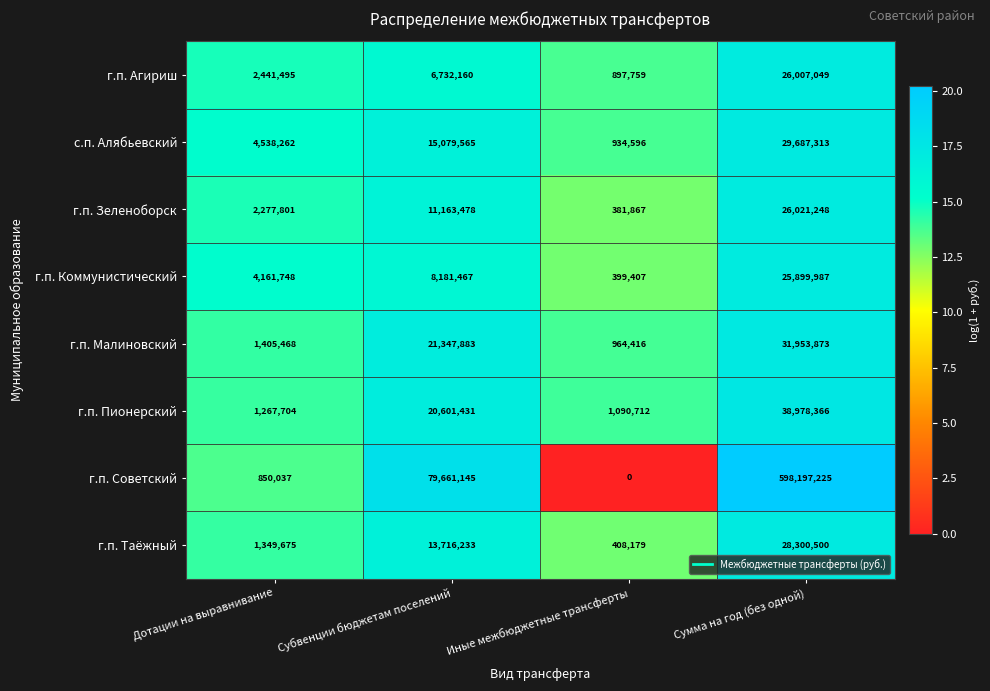

How many categories are shown in the chart?

4